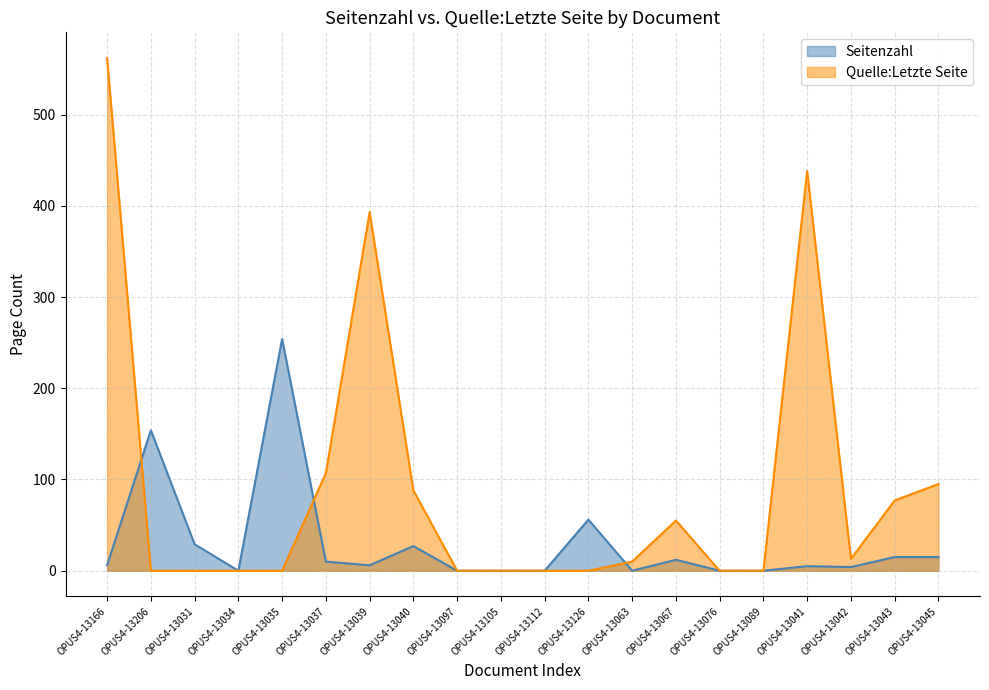

Read the Quelle:Letzte Seite value at OPUS4-13063.

10